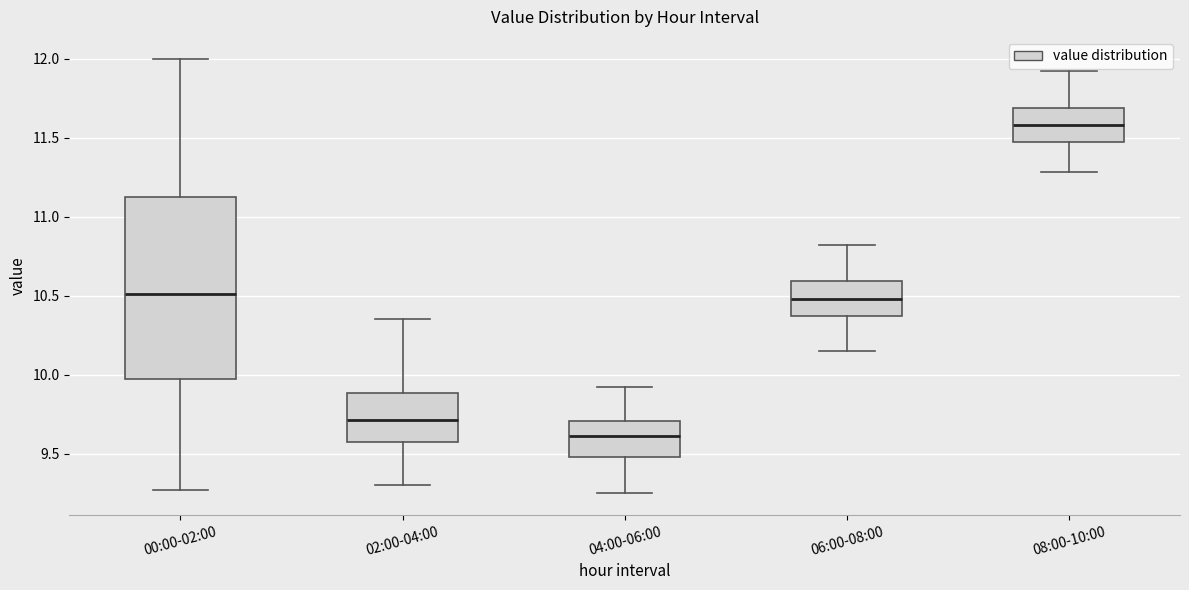

Comparing the boxes themselves (not the whiskers), which one is the tallest?

00:00-02:00